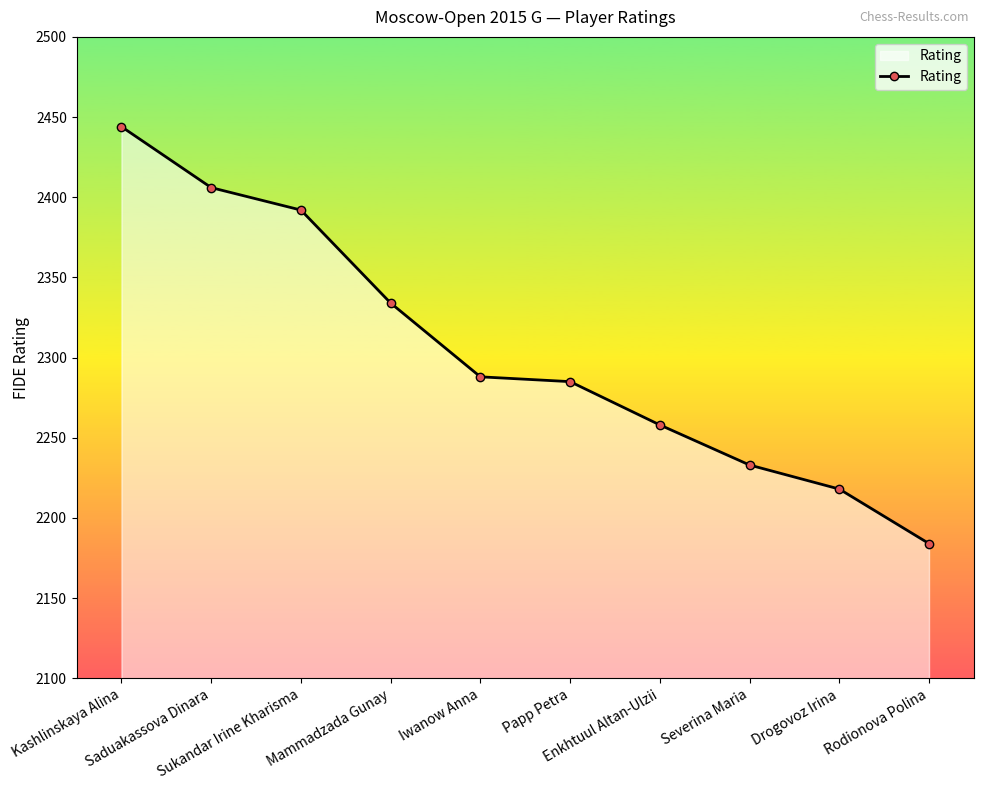

True or false: there are more than 1 points higher than both neighbors.

False